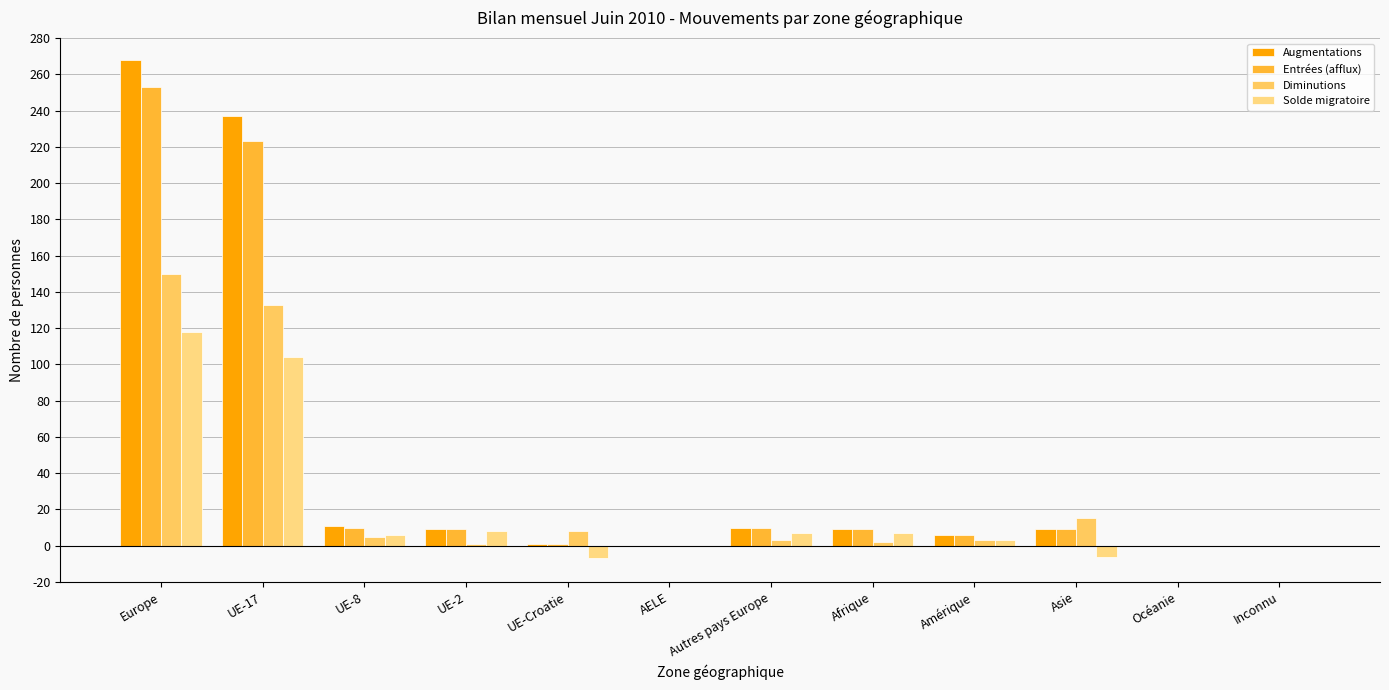

What is the smallest value displayed?

-7